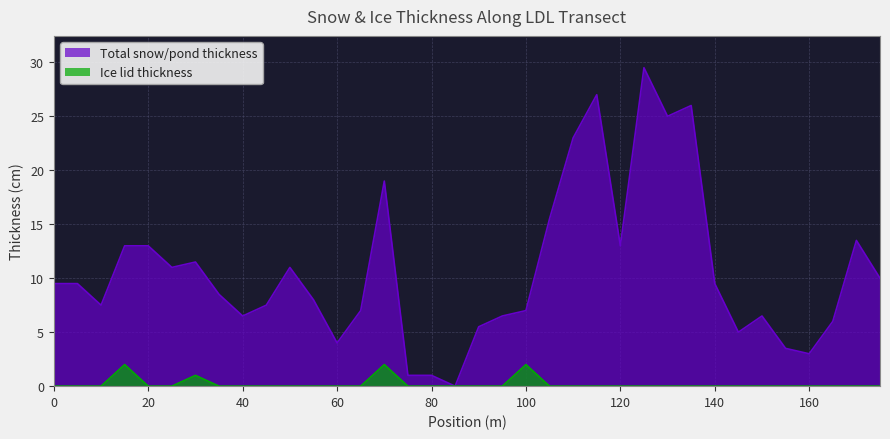

What is the value of the Total snow/pond thickness point at the 10th from the left?

7.5